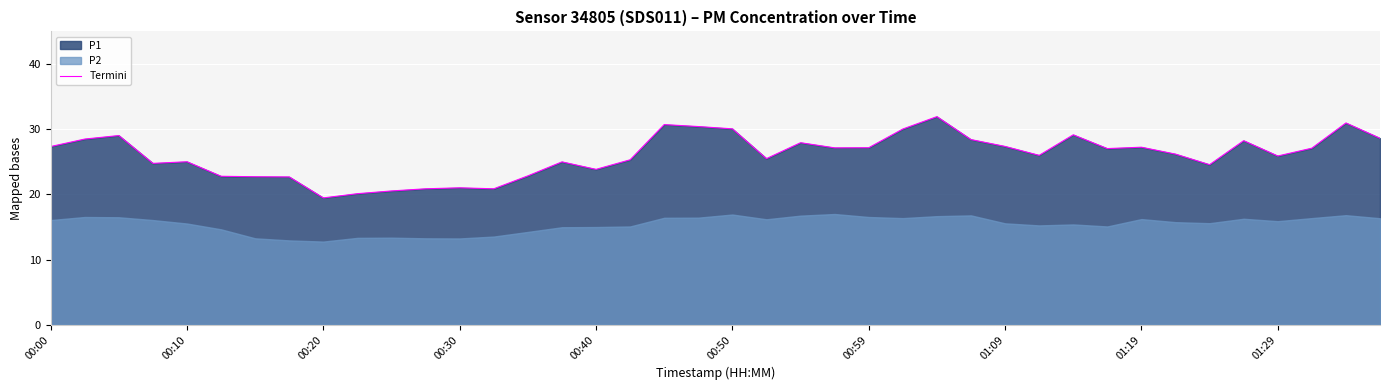

How many lines are shown in the chart?

1